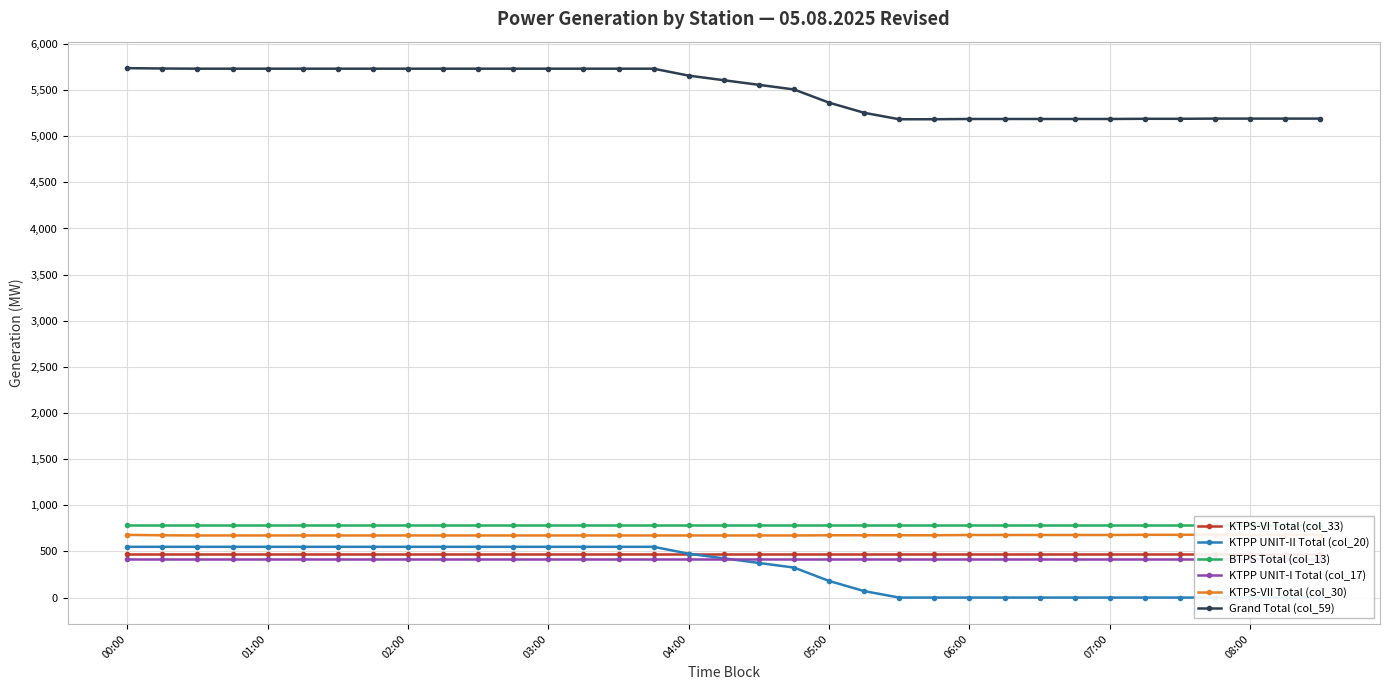

What is the maximum value for Grand Total (col_59)?

5737.9